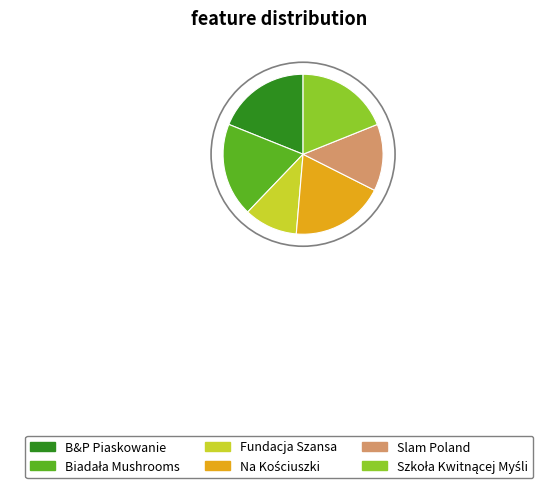

Is the sum of Slam Poland and B&P Piaskowanie greater than half?

No